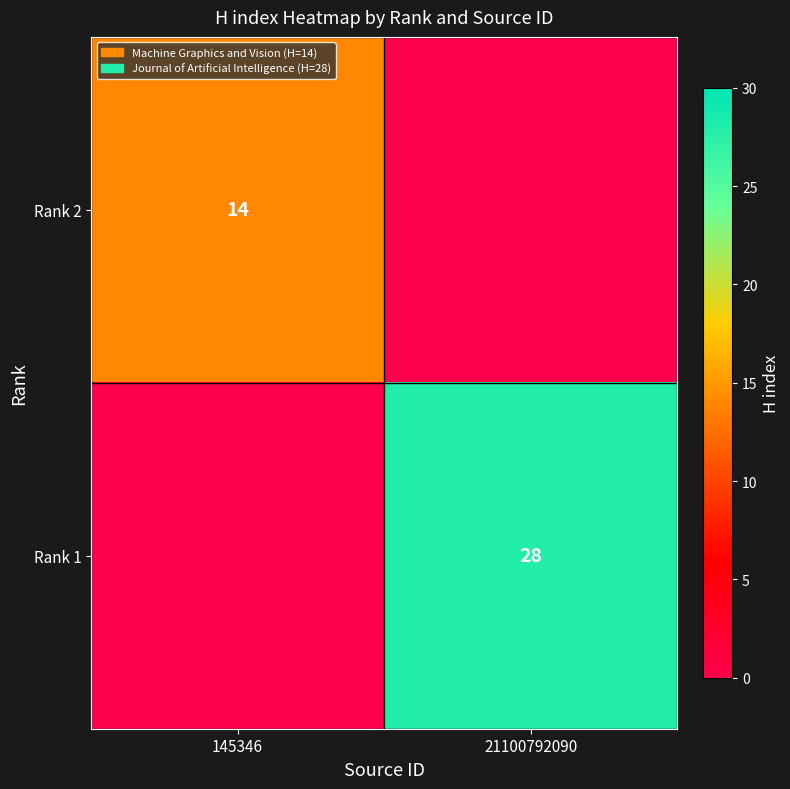

The Rank 1 series shows 40 at 21100792090. True or false?

False